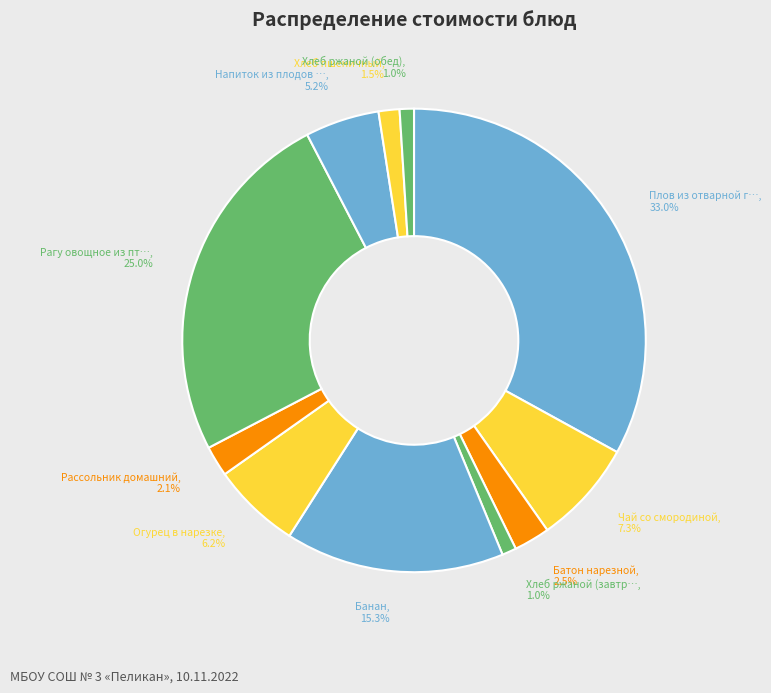

How many segments does this pie chart have?

11